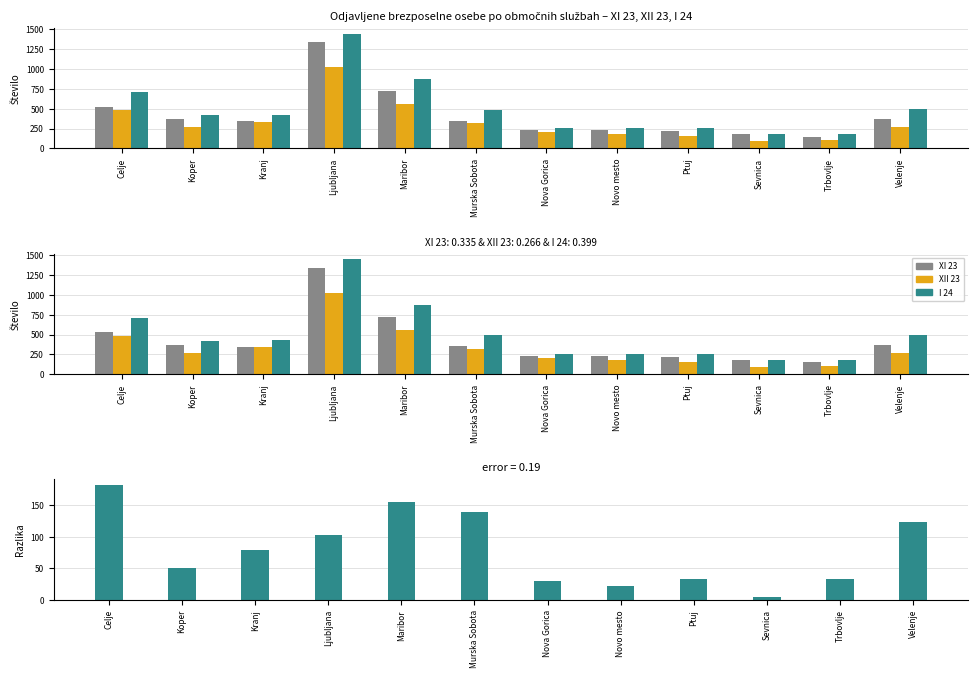

Which series has the largest total across all categories?

I 24